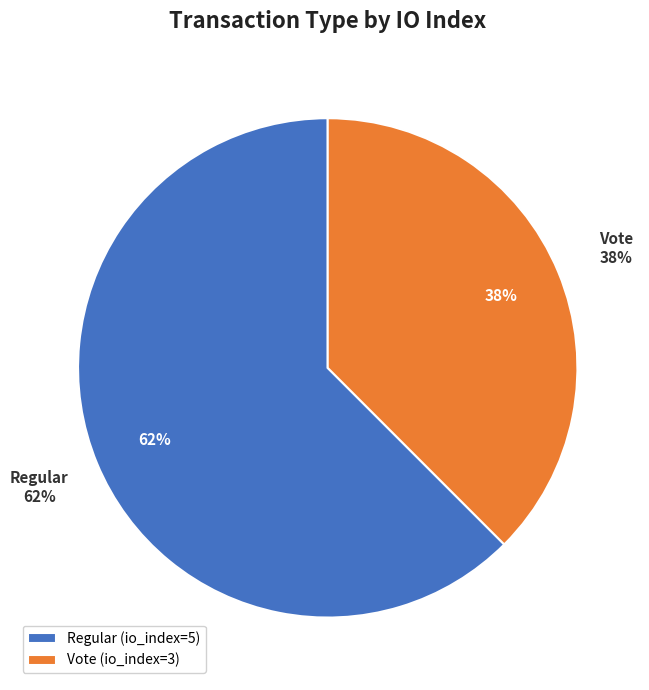

How many slices are in this pie chart?

2